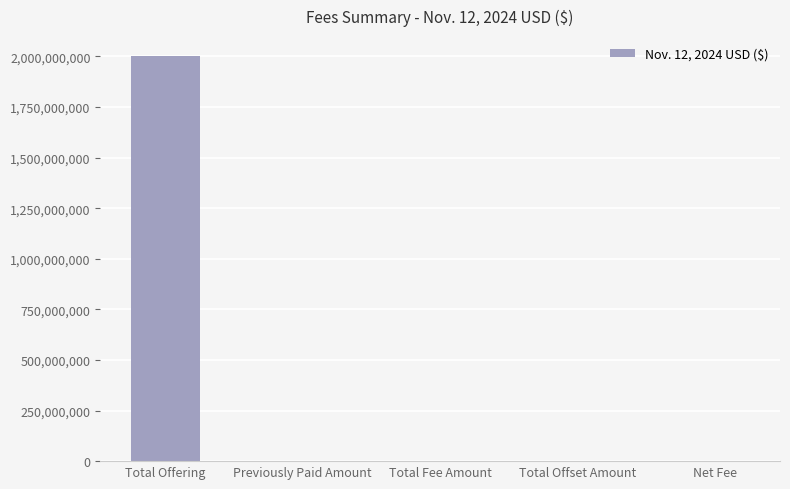

What is the average value?

400122480.0